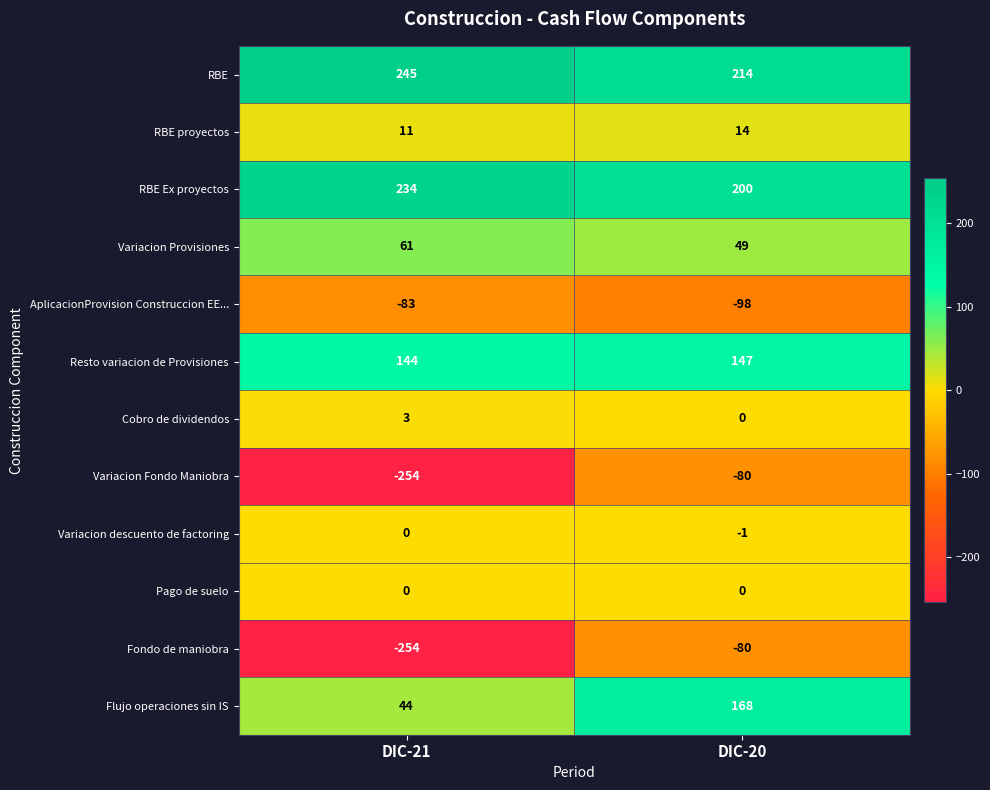

Reading left to right, transcribe all the data shown in this chart.

RBE: 245	214
RBE proyectos: 11	14
RBE Ex proyectos: 234	200
Variacion Provisiones: 61	49
AplicacionProvision Construccion EE...: -83	-98
Resto variacion de Provisiones: 144	147
Cobro de dividendos: 3	0
Variacion Fondo Maniobra: -254	-80
Variacion descuento de factoring: 0	-1
Pago de suelo: 0	0
Fondo de maniobra: -254	-80
Flujo operaciones sin IS: 44	168